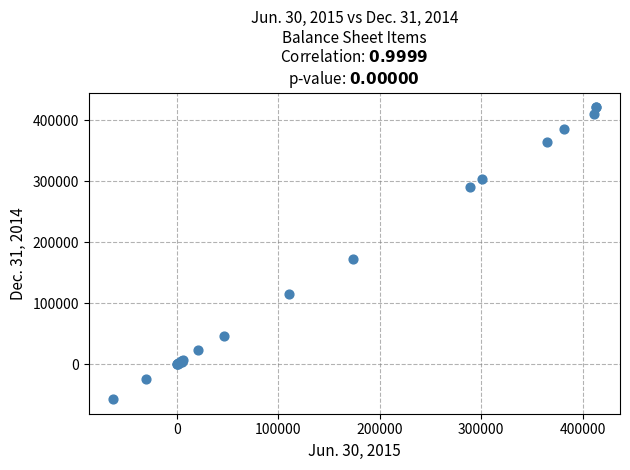

What Y value in the scatter plot is closest to 182154?

172448